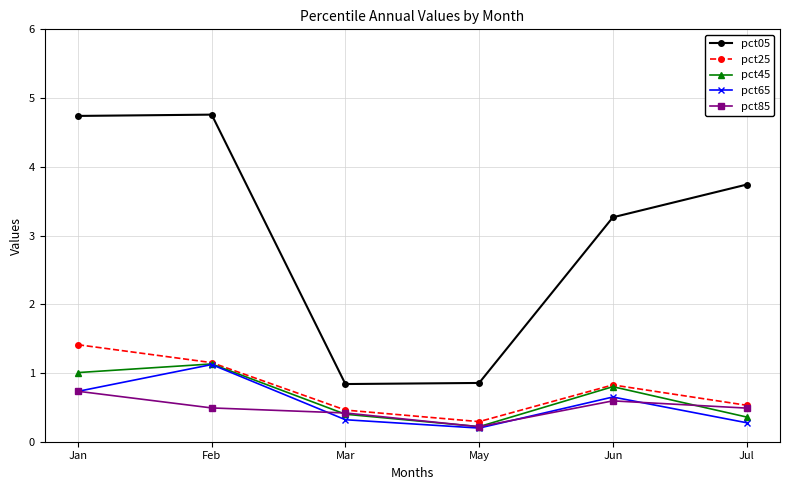

What is the total value across all series at Jul?

5.4